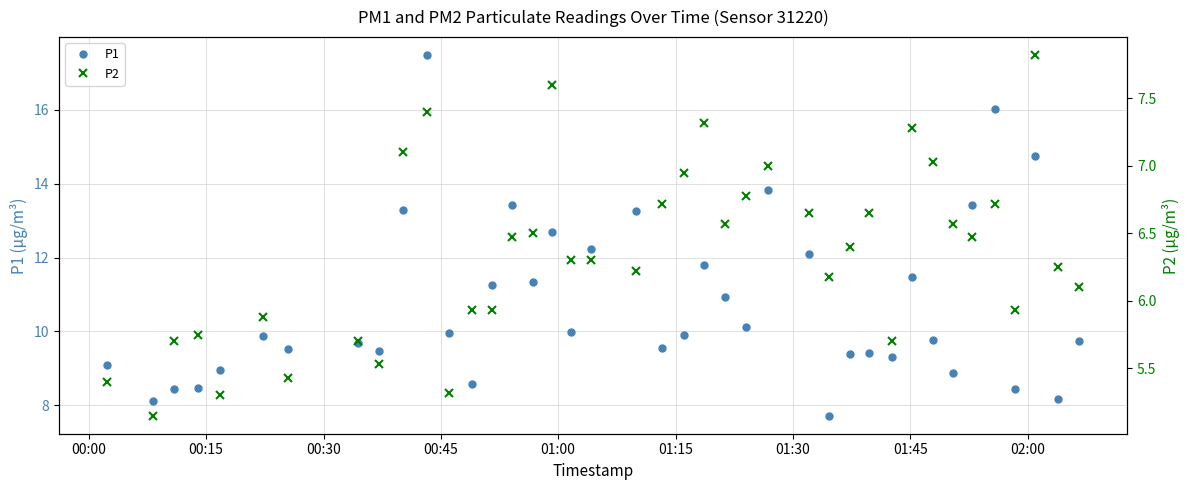

How many values in the P1 series are below 9?

9